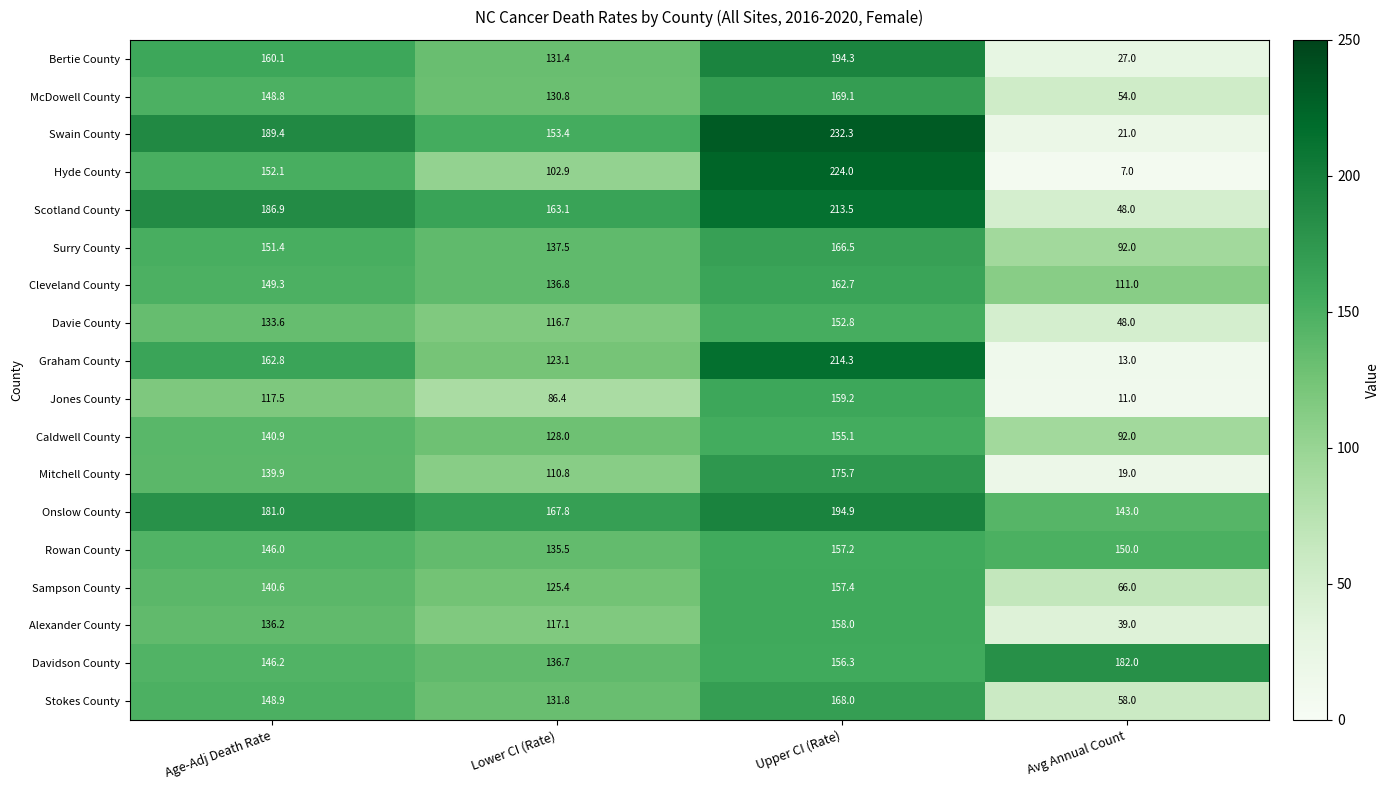

What is the difference between the second highest and minimum values in the McDowell County series?

94.8